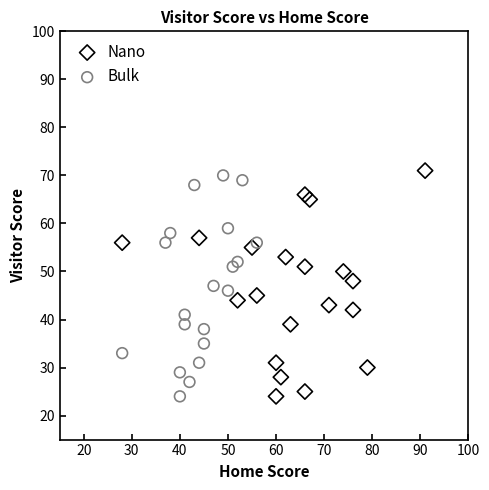

Which series contains the highest Y value?

Nano